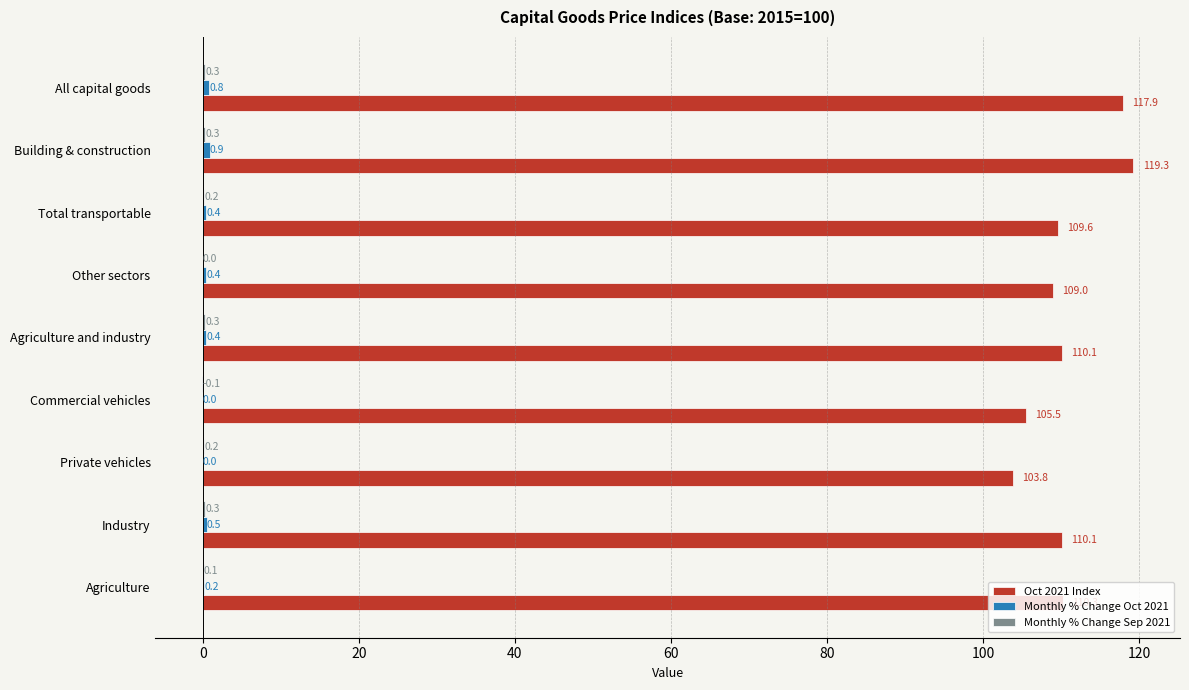

What is the maximum value shown in the chart?

119.3